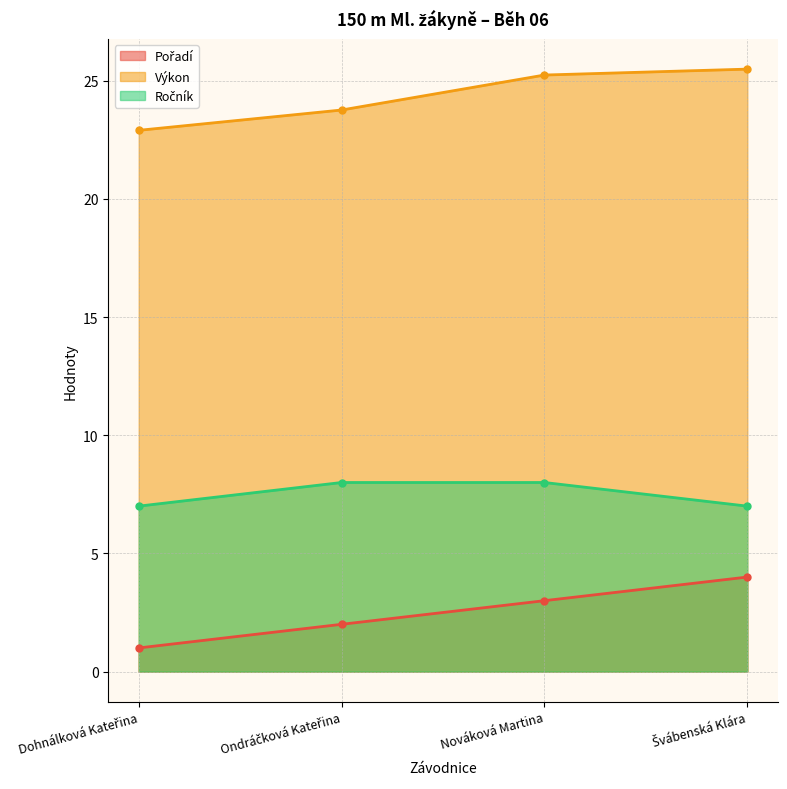

True or false: Ročník and Pořadí intersect in this chart.

False